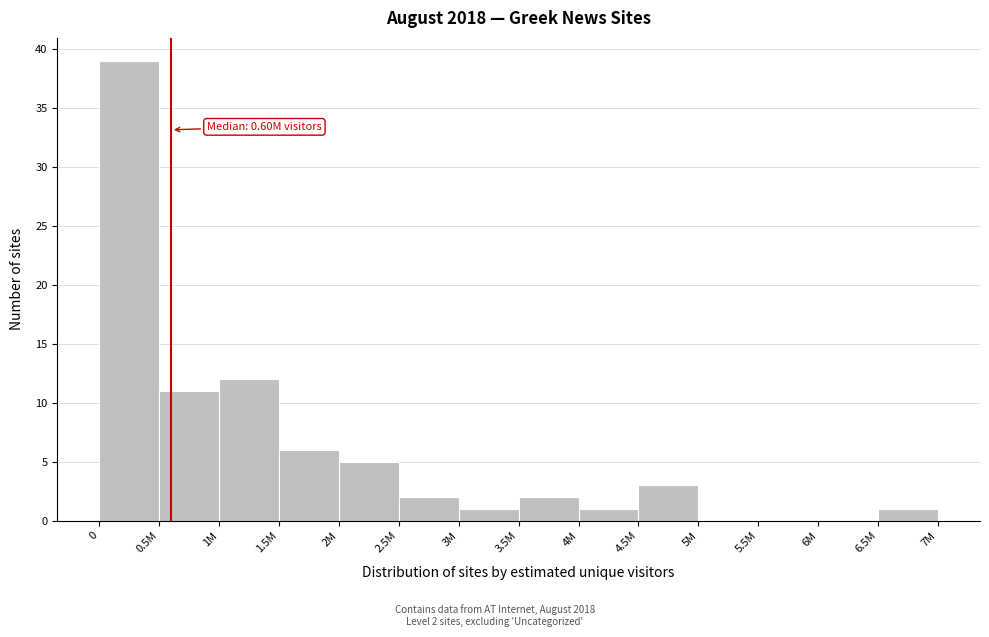

Reading left to right, what are all the values shown in this chart?

0=39	0.5M=11	1M=12	1.5M=6	2M=5	2.5M=2	3M=1	3.5M=2	4M=1	4.5M=3	5M=0	5.5M=0	6M=0	6.5M=1